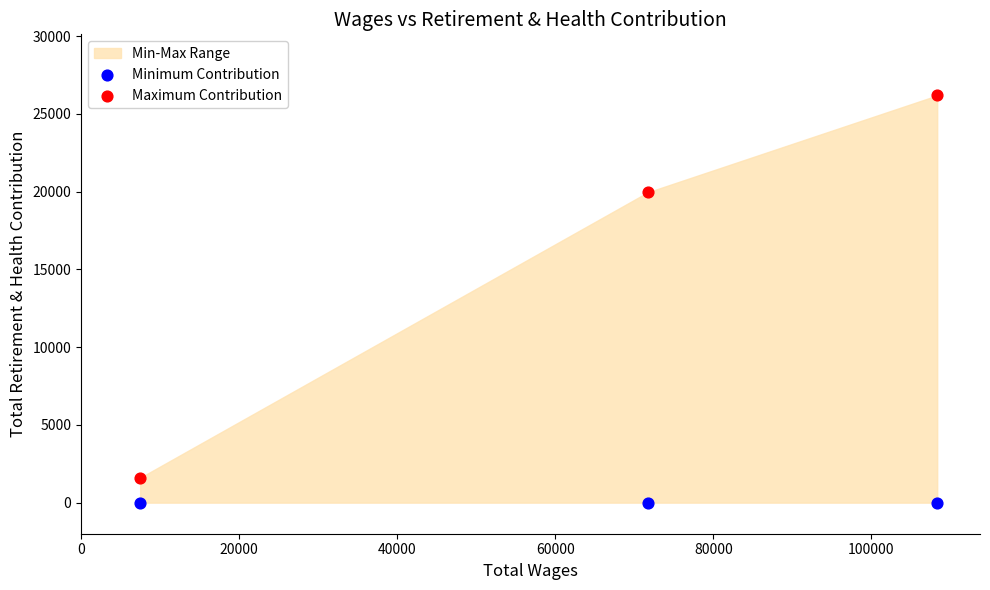

In the Maximum Contribution series, what Y value is closest to 13898?

19962